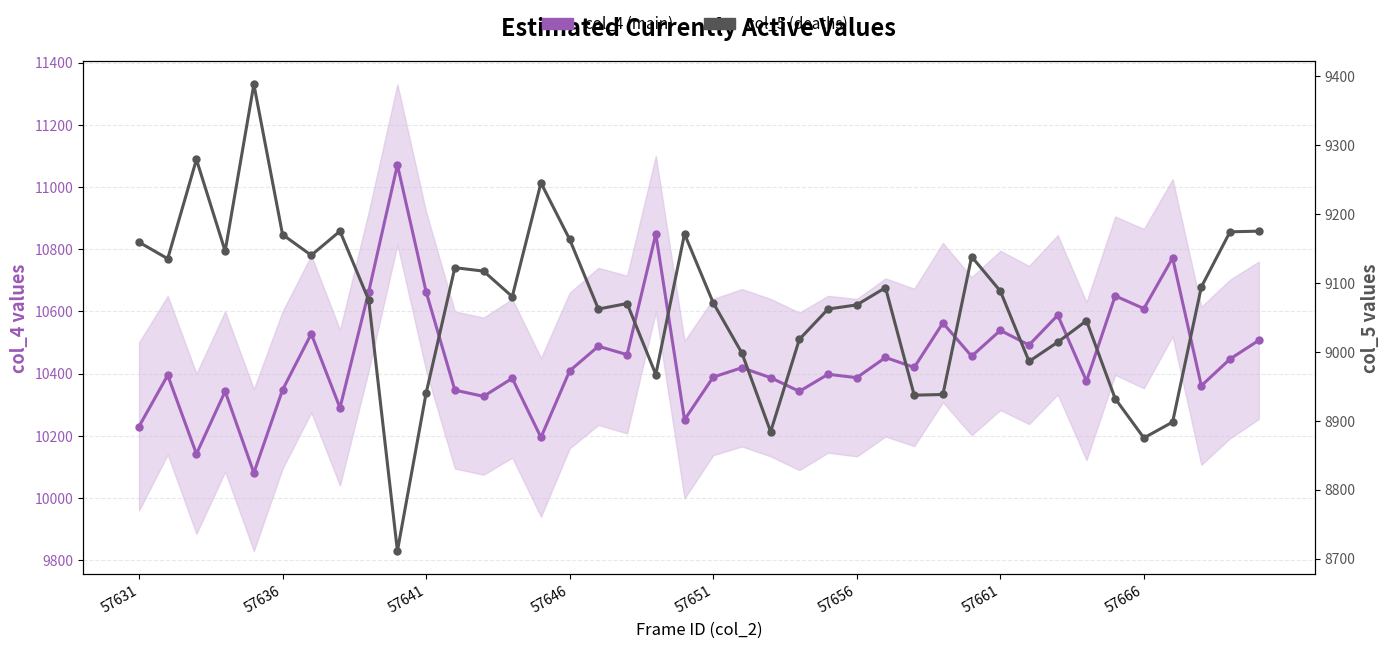

Which series has the largest total across all categories?

col_4 (main)